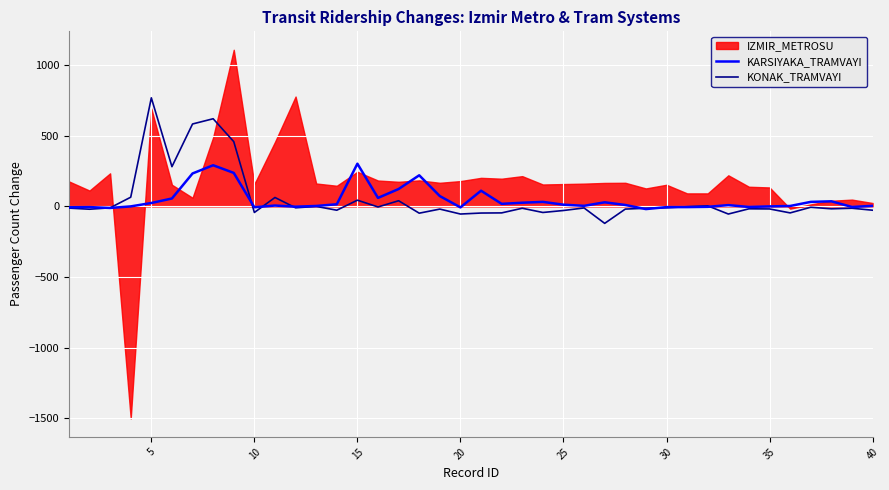

What is the highest value of the KONAK_TRAMVAYI series?

768